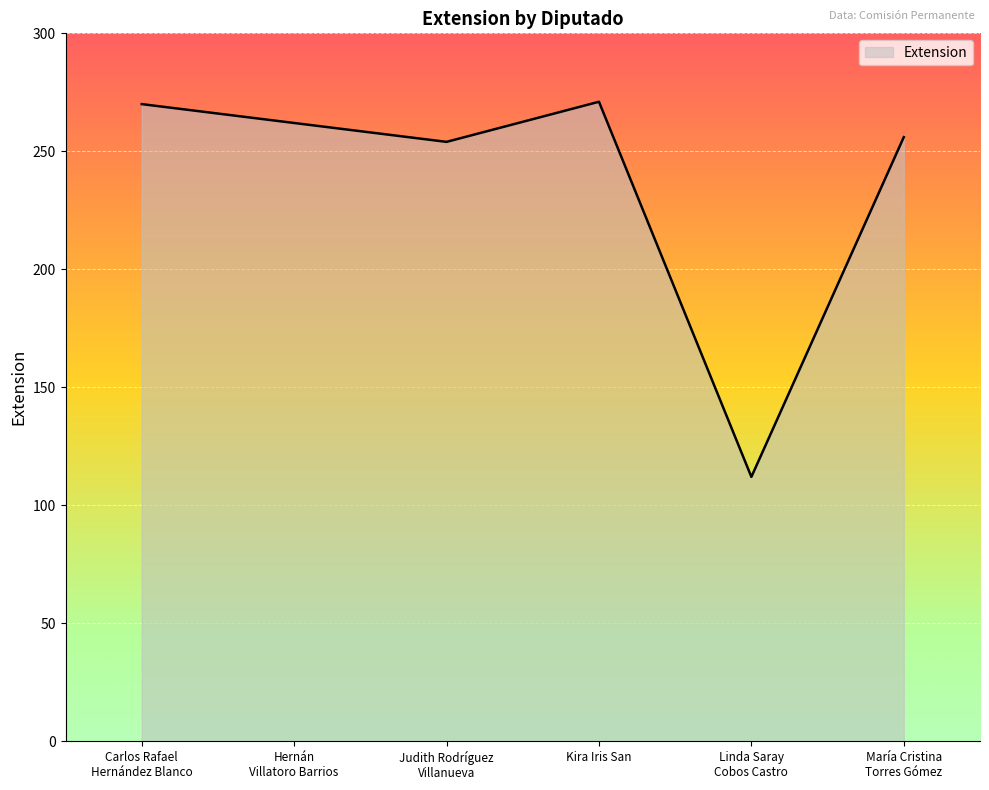

What is the minimum value shown in the chart?

112